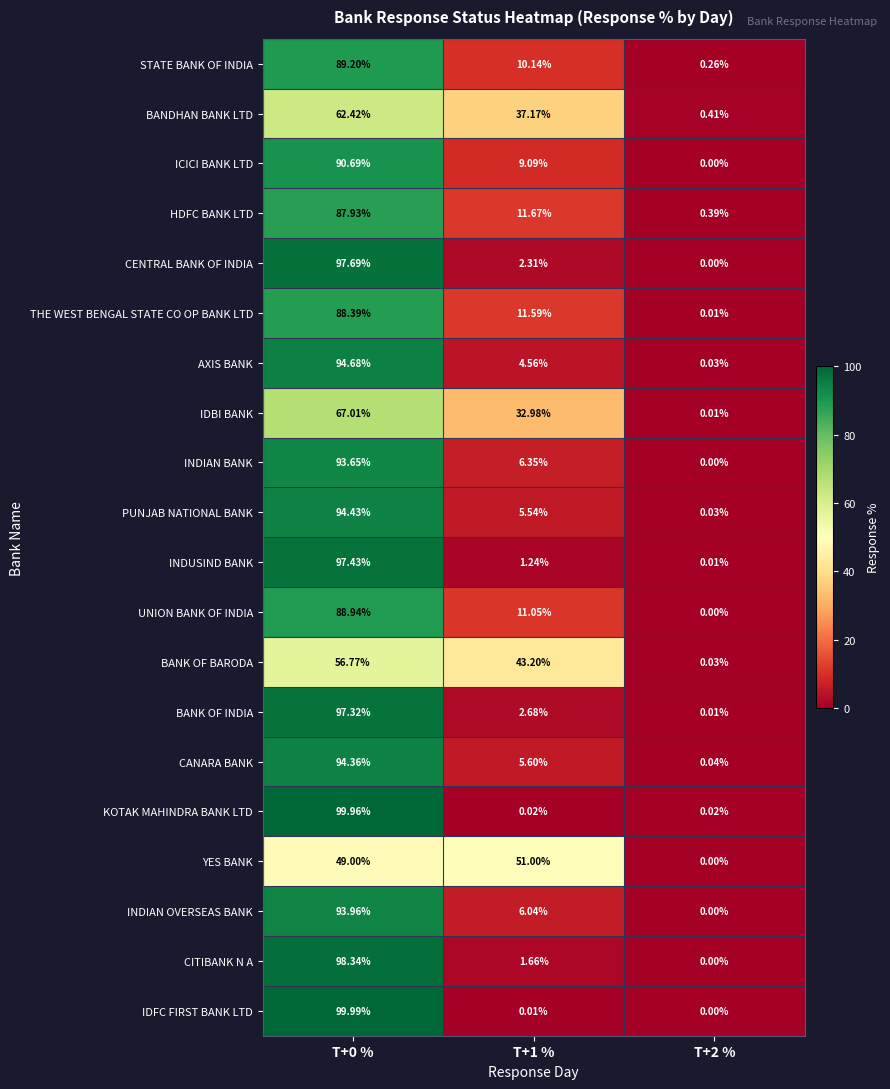

What is the spread (max minus min) of values at T+1 %?

51.0